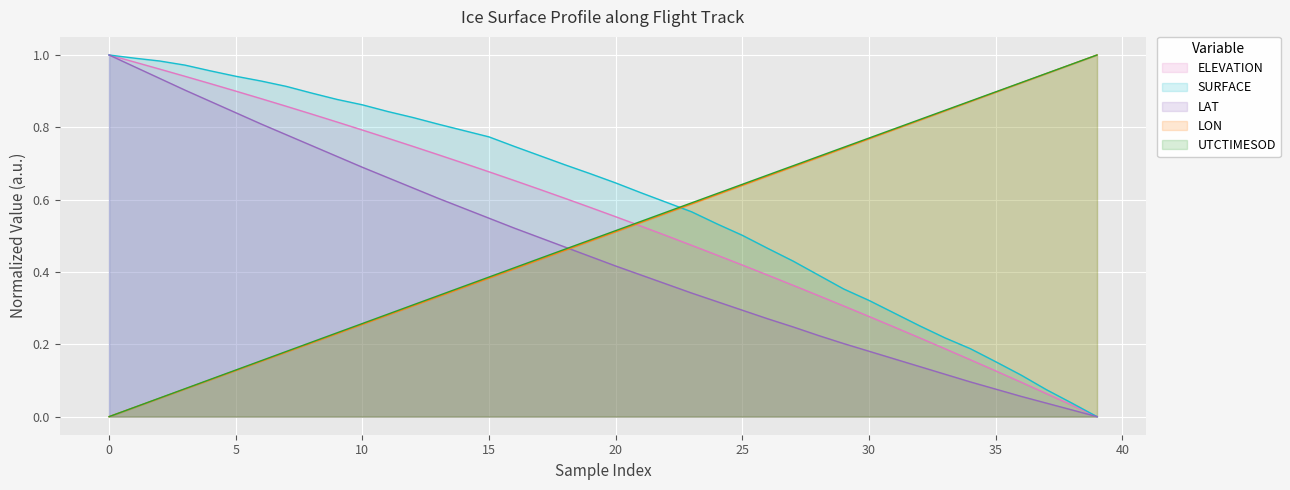

True or false: LAT and SURFACE intersect in this chart.

False